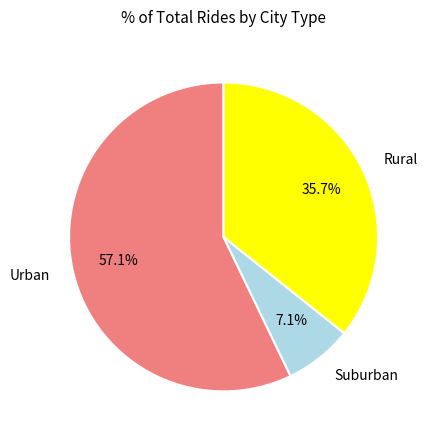

Rank the categories by value from lowest to highest.

Suburban, Rural, Urban